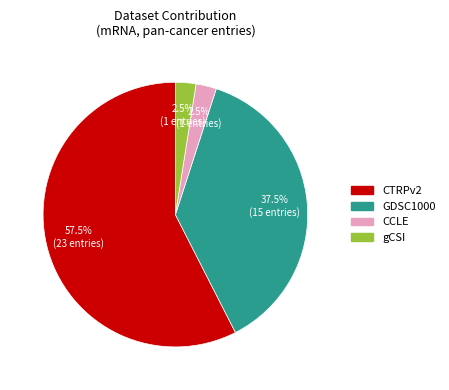

Between CCLE and GDSC1000, which is larger?

GDSC1000